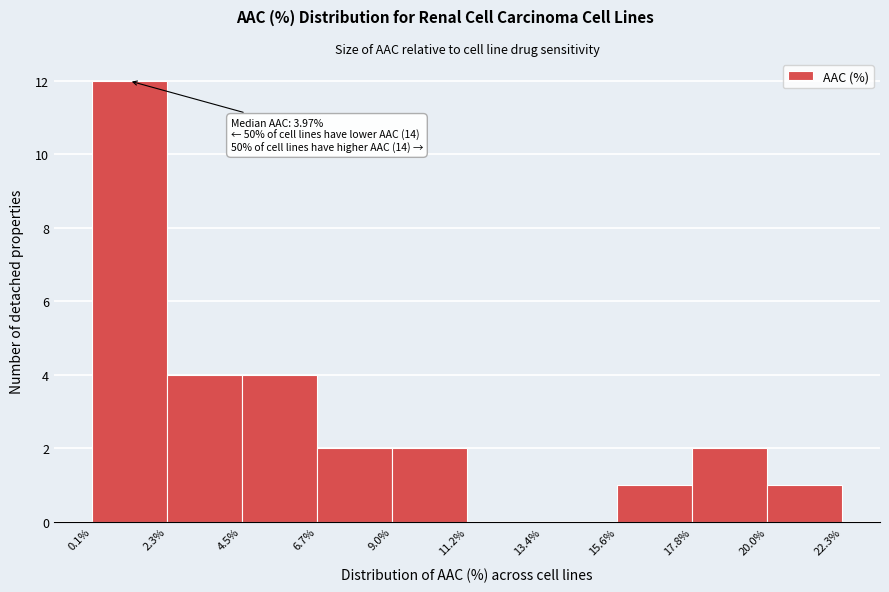

Which range on the x-axis has the tallest bar?

0.1% to 2.3%